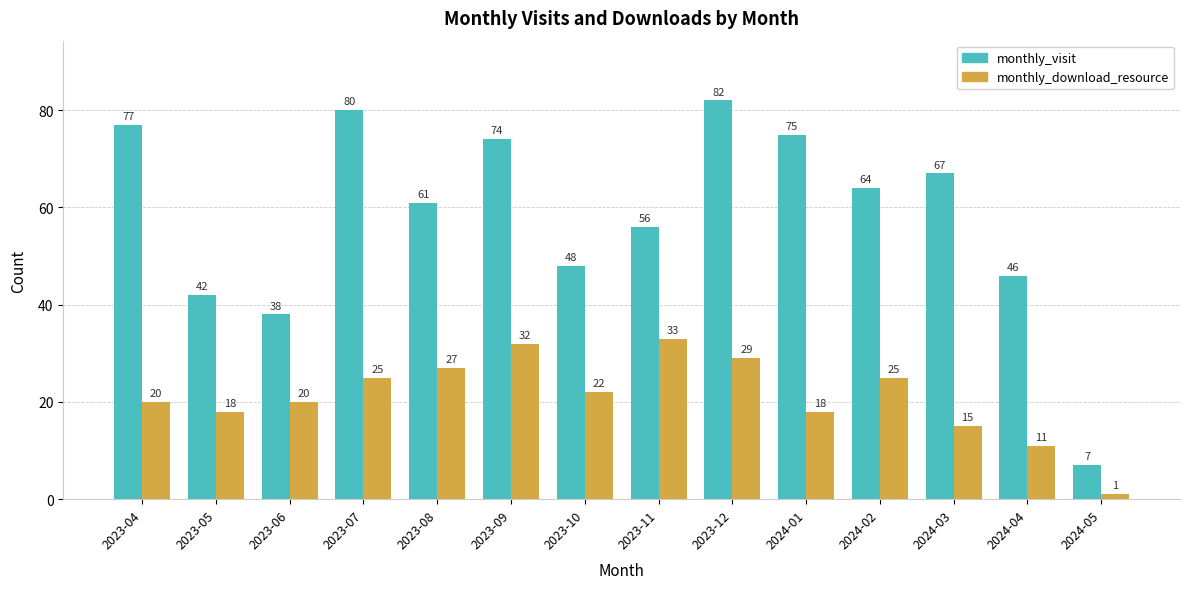

The value of monthly_download_resource at 2024-02 is 25. True or false?

True